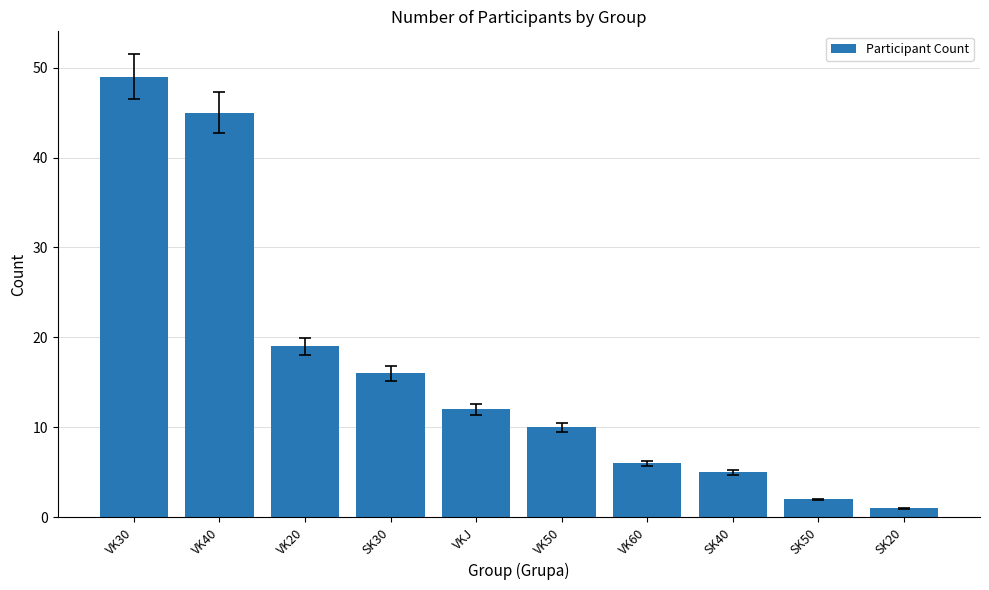

At which category does the chart reach its minimum across all series?

SK20